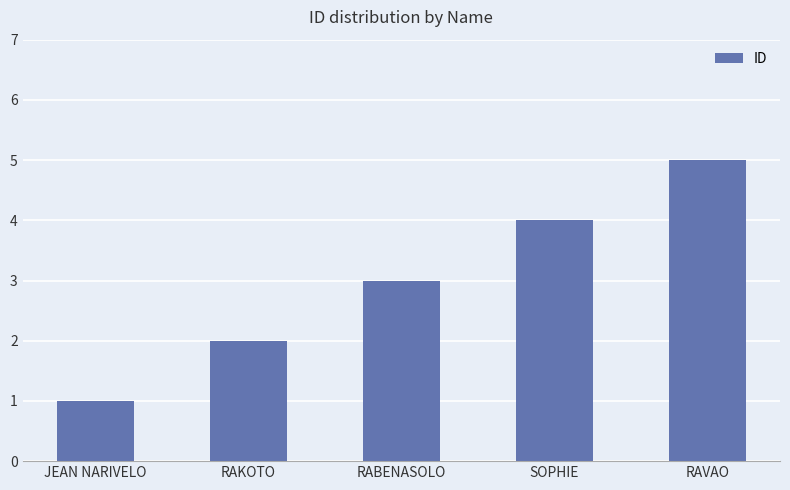

What is the smallest value displayed?

1